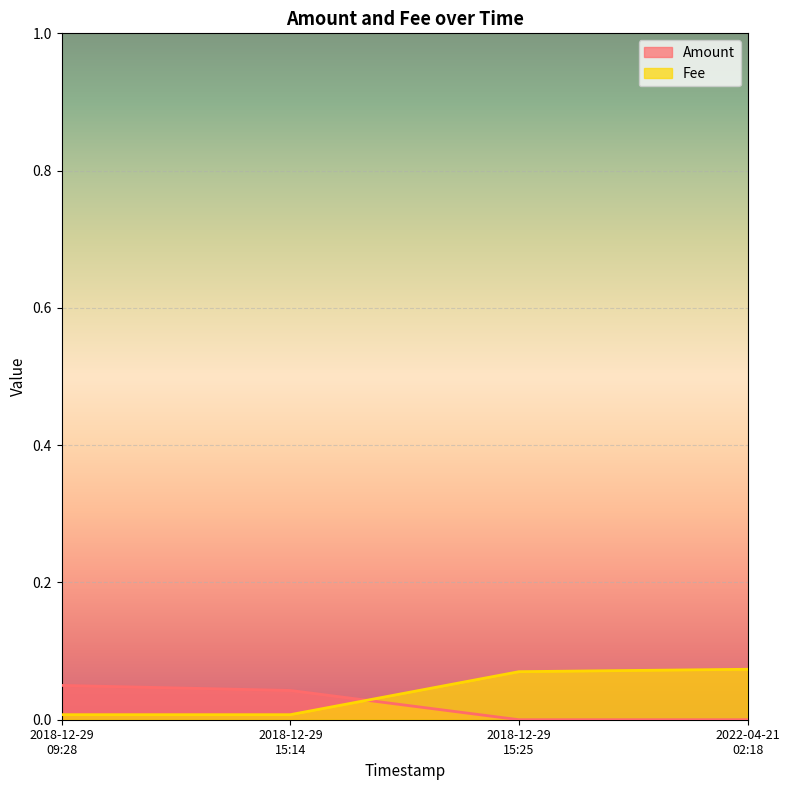

Does the chart display data point markers on the line(s)?

No